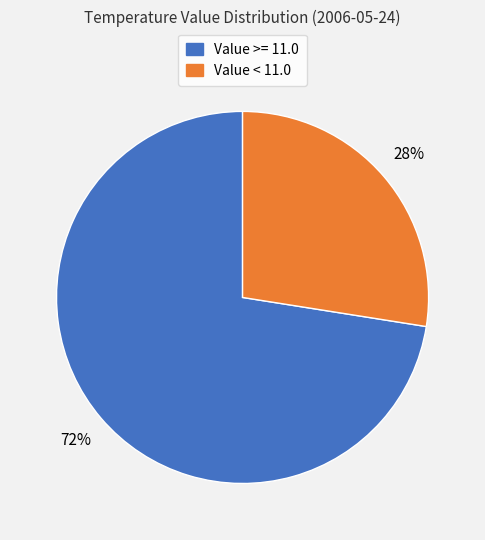

Is there any slice that represents more than half of the pie?

Yes